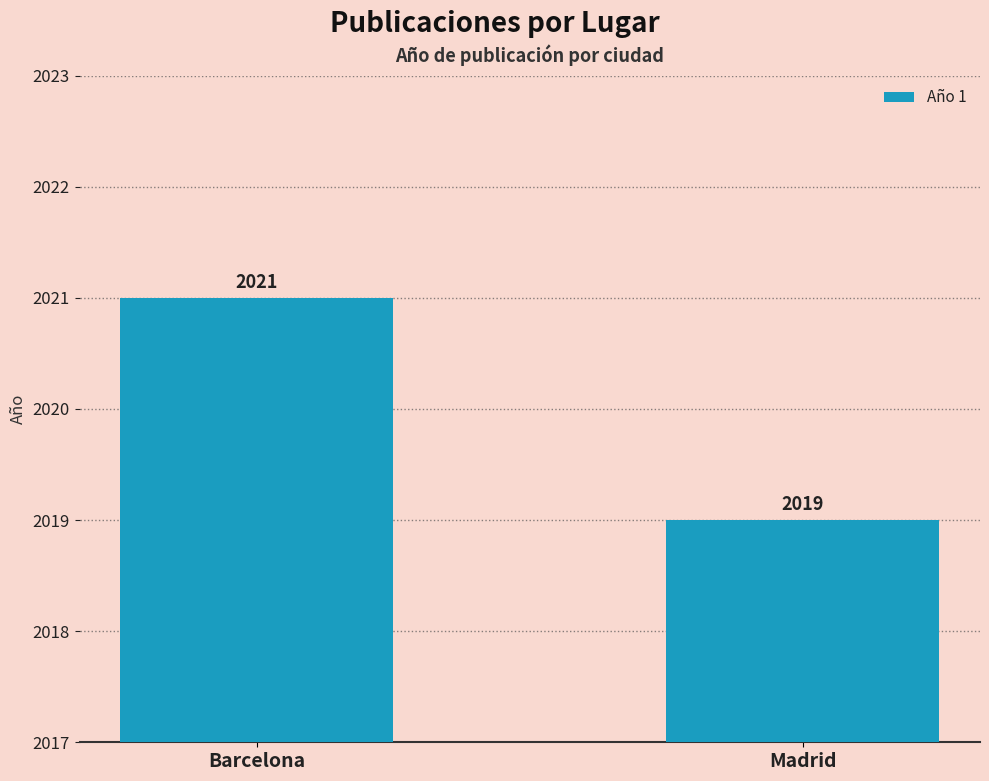

Rank the categories by value from lowest to highest.

Madrid, Barcelona